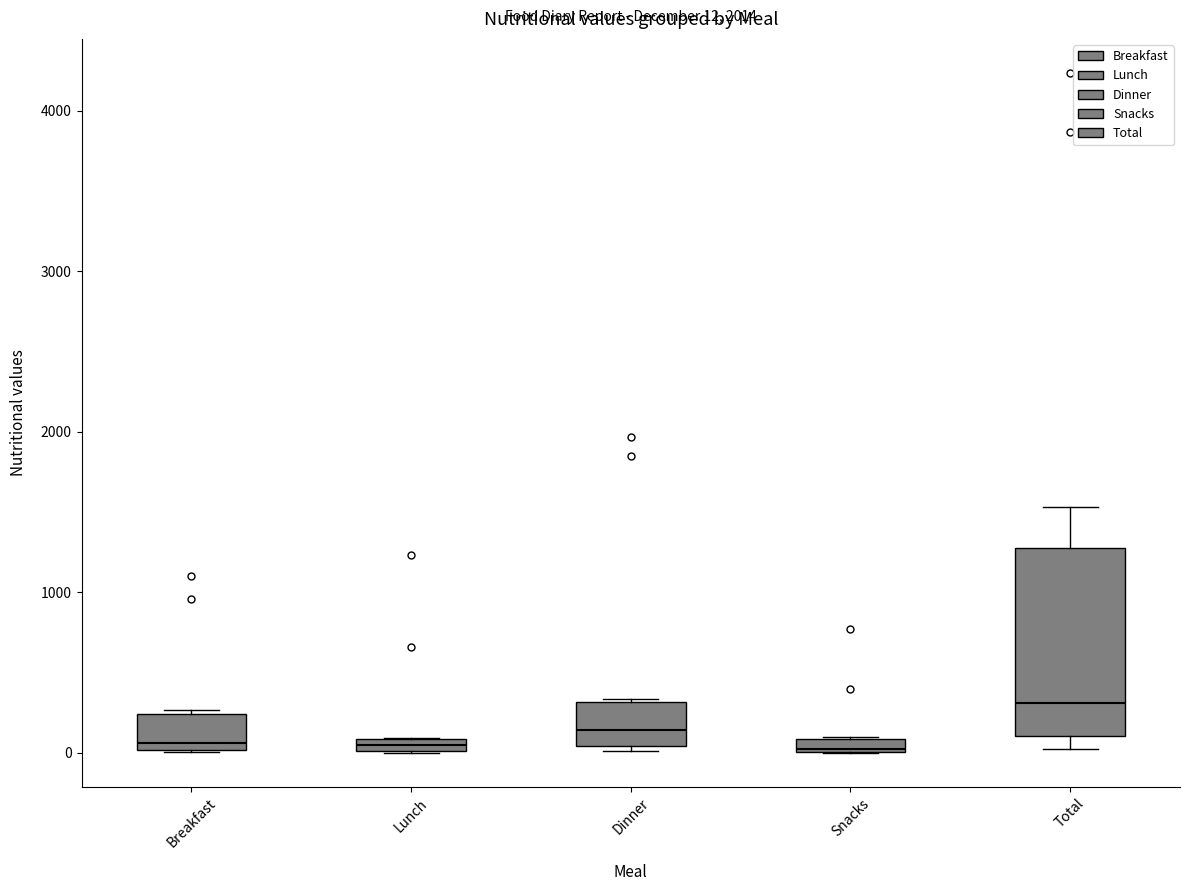

Comparing the boxes themselves (not the whiskers), which one is the tallest?

Total